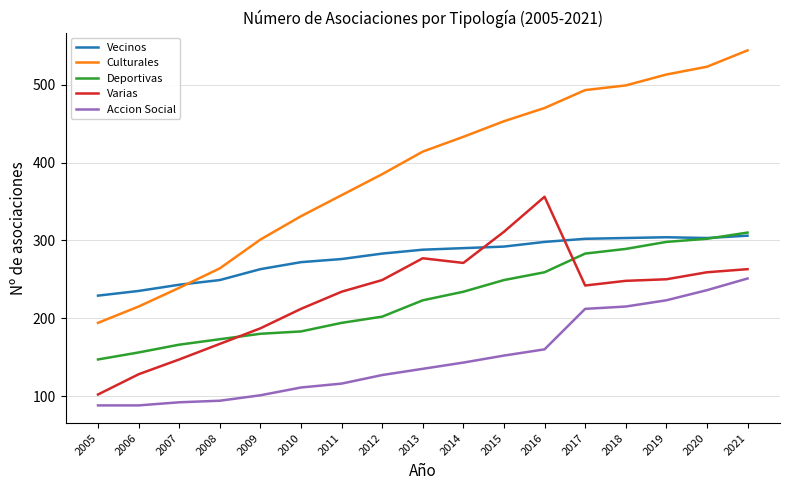

True or false: Vecinos and Accion Social cross at least once.

False